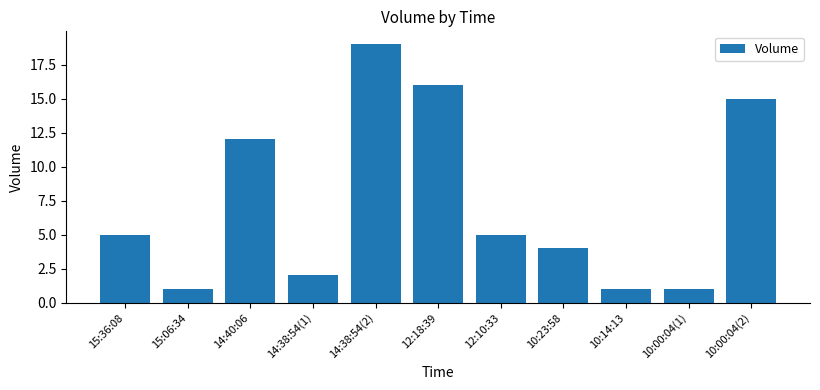

At which category does the chart reach its peak across all series?

14:38:54(2)